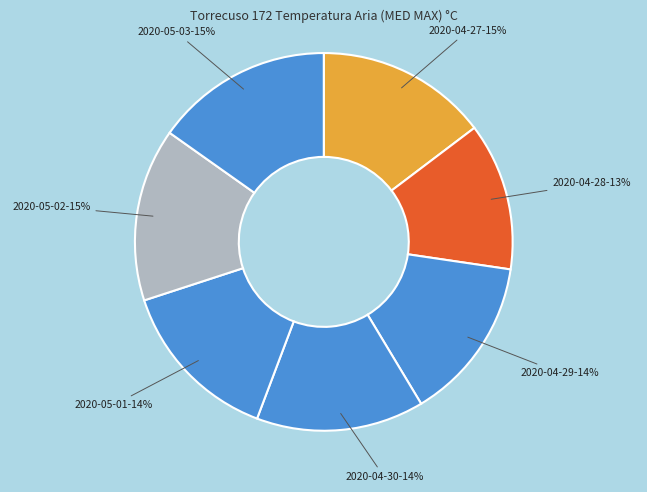

Is there any slice that represents more than half of the pie?

No